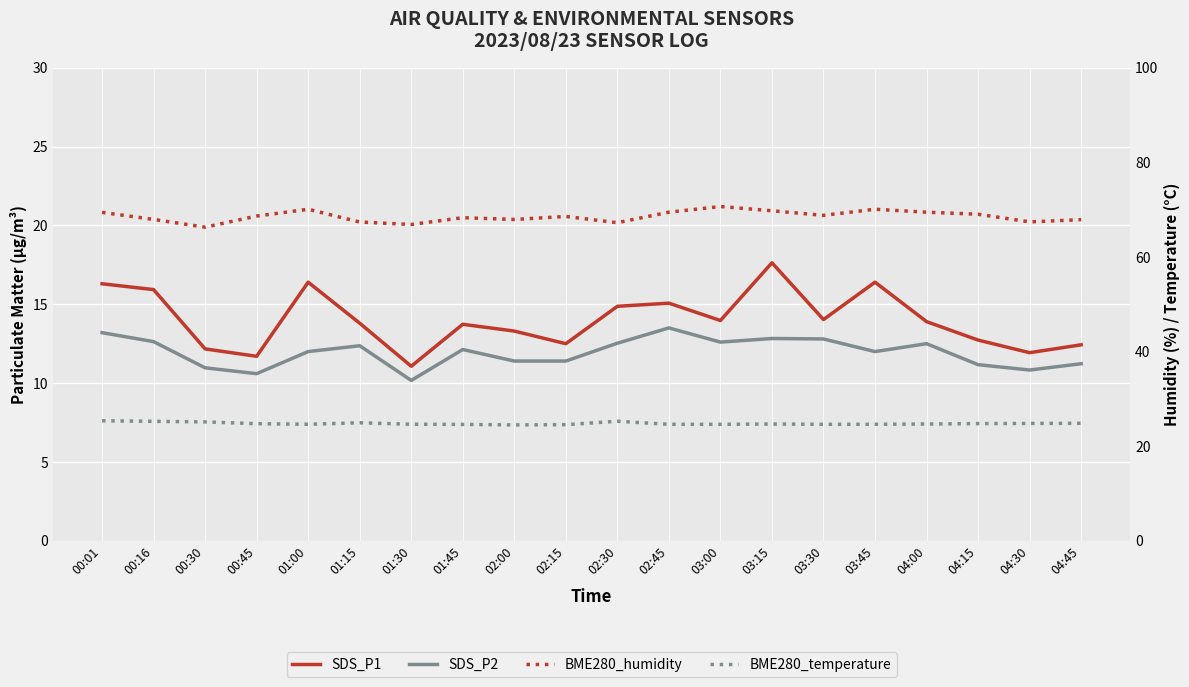

True or false: SDS_P1 and BME280_temperature intersect in this chart.

False